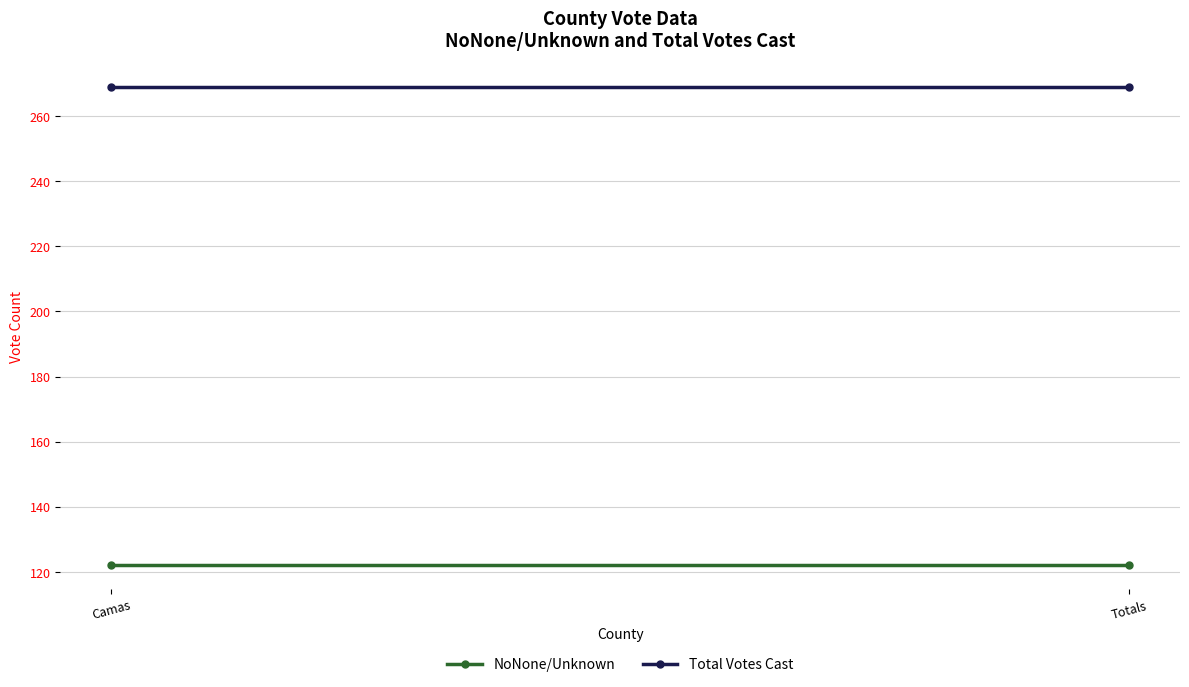

Rank the series by their average value, from lowest to highest.

NoNone/Unknown, Total Votes Cast